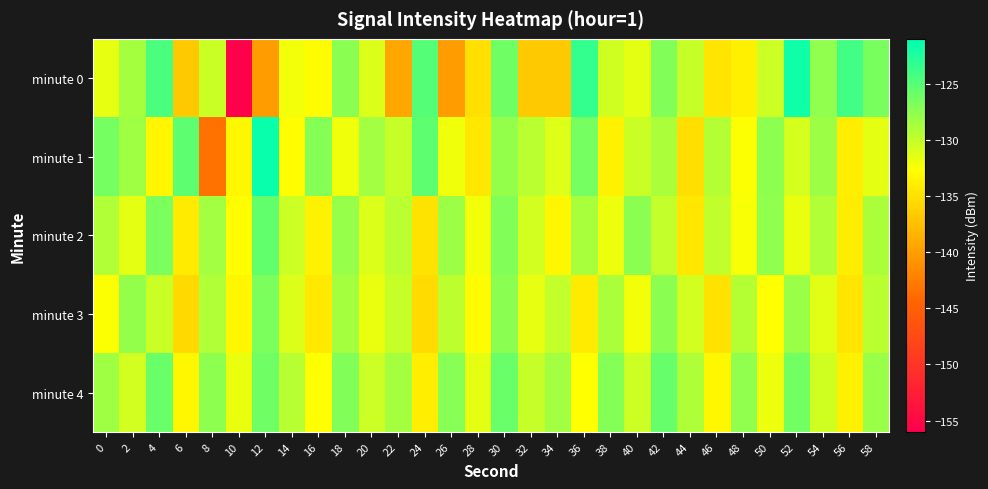

List the series in order of their peak value, highest first.

minute 1, minute 0, minute 2, minute 4, minute 3